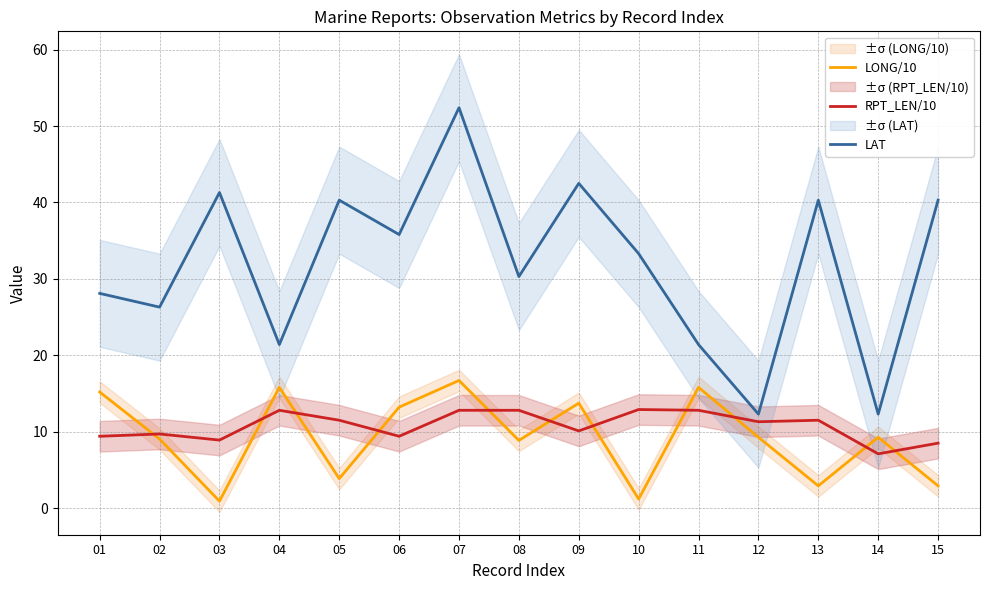

What are all the series names shown in the legend?

LONG/10, RPT_LEN/10, LAT